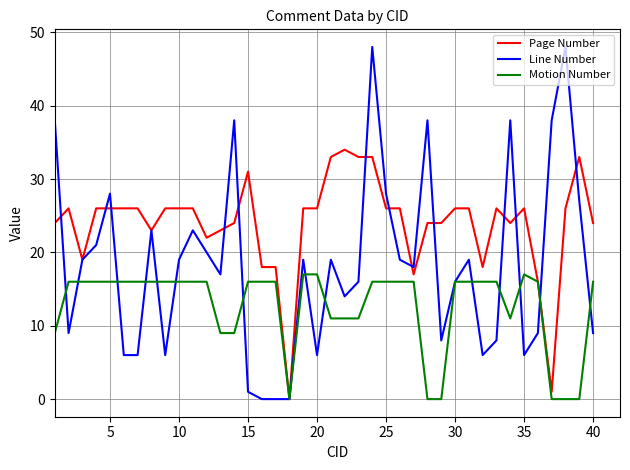

What is the greatest value displayed?

48